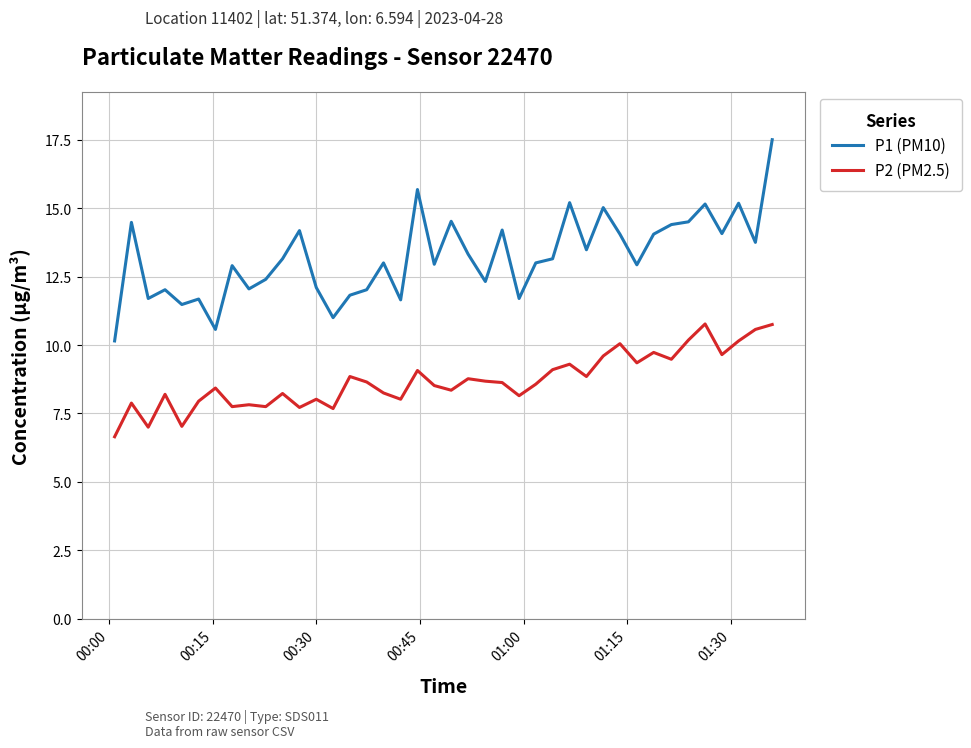

Which series has the widest spread of values?

P1 (PM10)